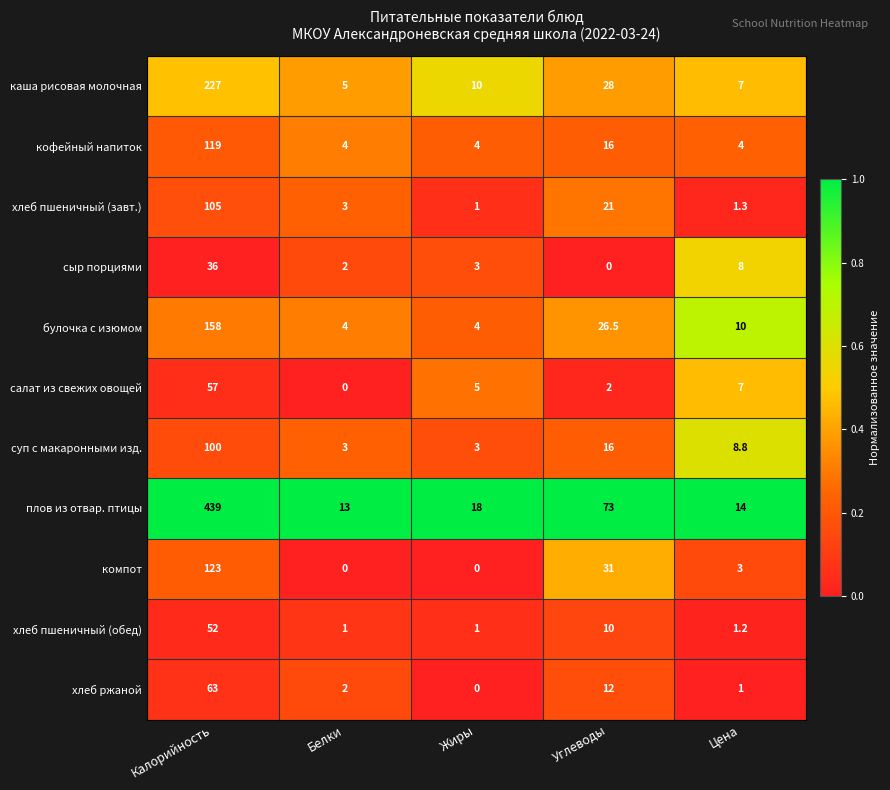

What is the maximum value shown in the chart?

439.0